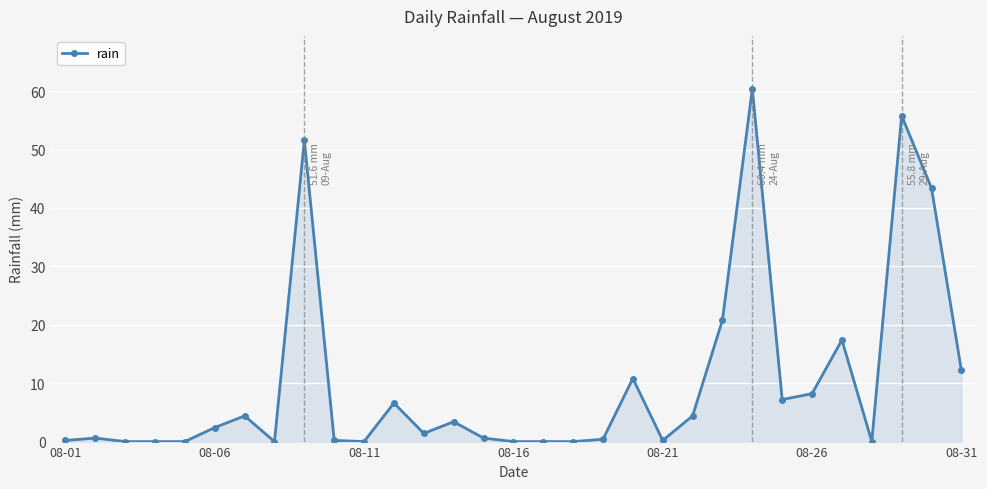

What is the difference between the maximum and second lowest values?

60.4